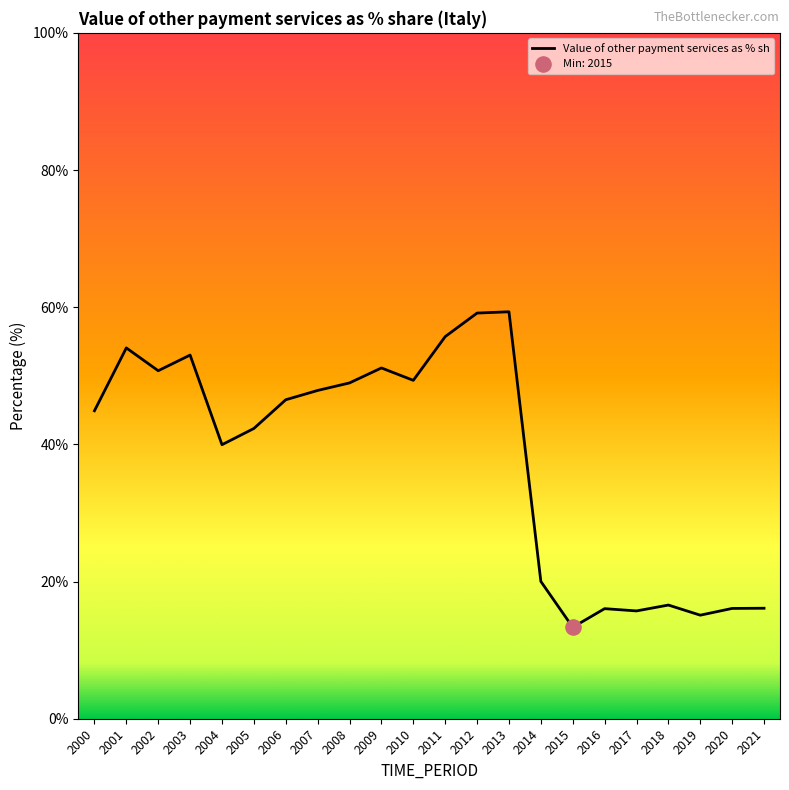

Approximately how many times larger is the value at 2005 compared to 2020?

2.6